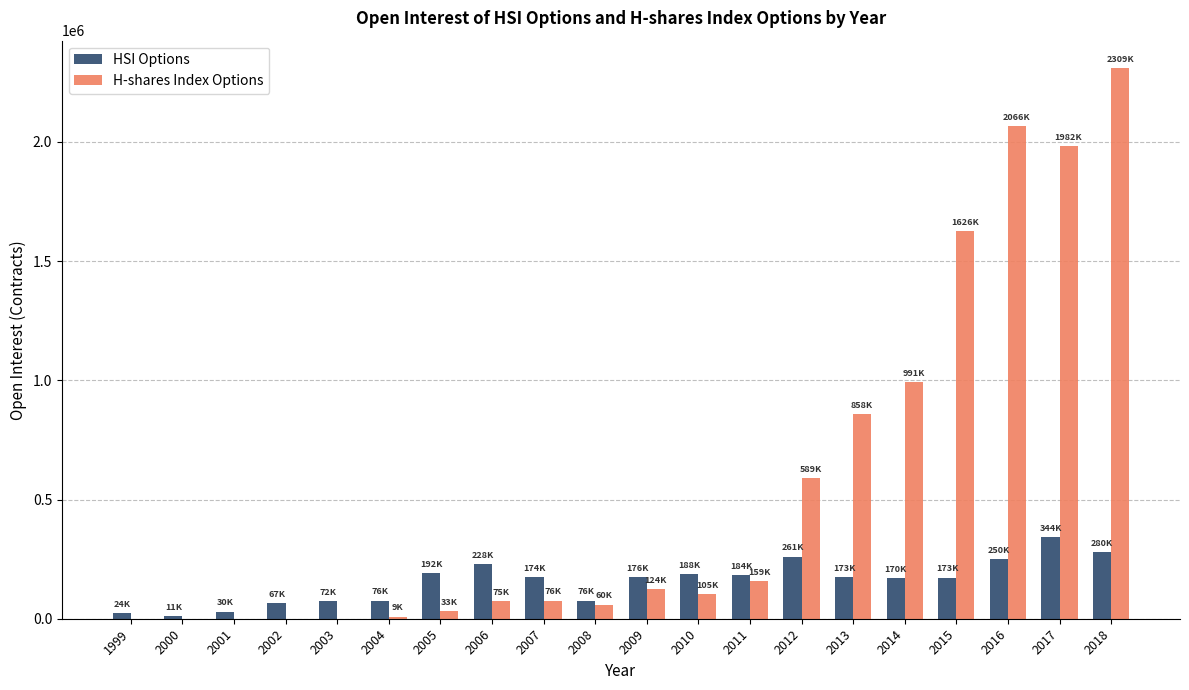

Which category has the highest value across all series?

2018